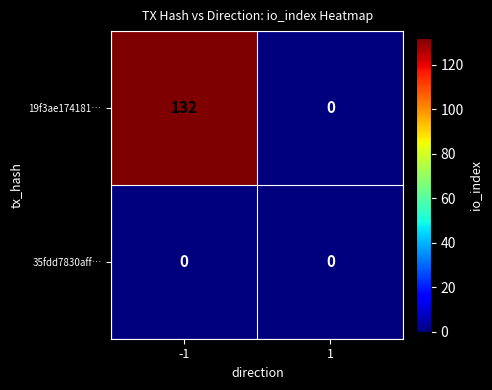

True or false: 19f3ae174181… has a value of 88 at 1.

False